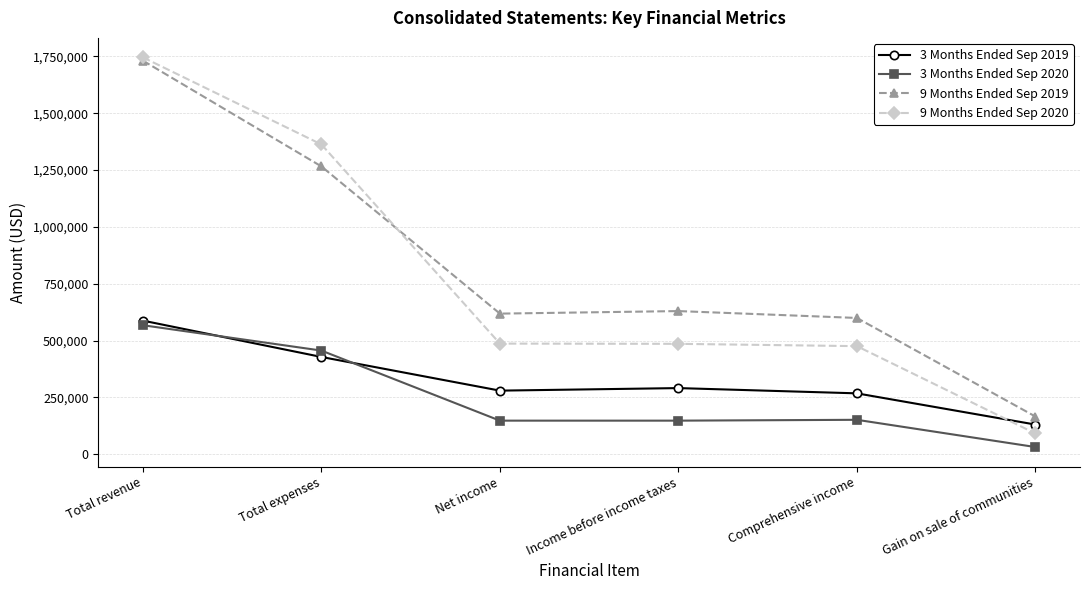

True or false: 3 Months Ended Sep 2020 and 9 Months Ended Sep 2019 cross at least once.

False